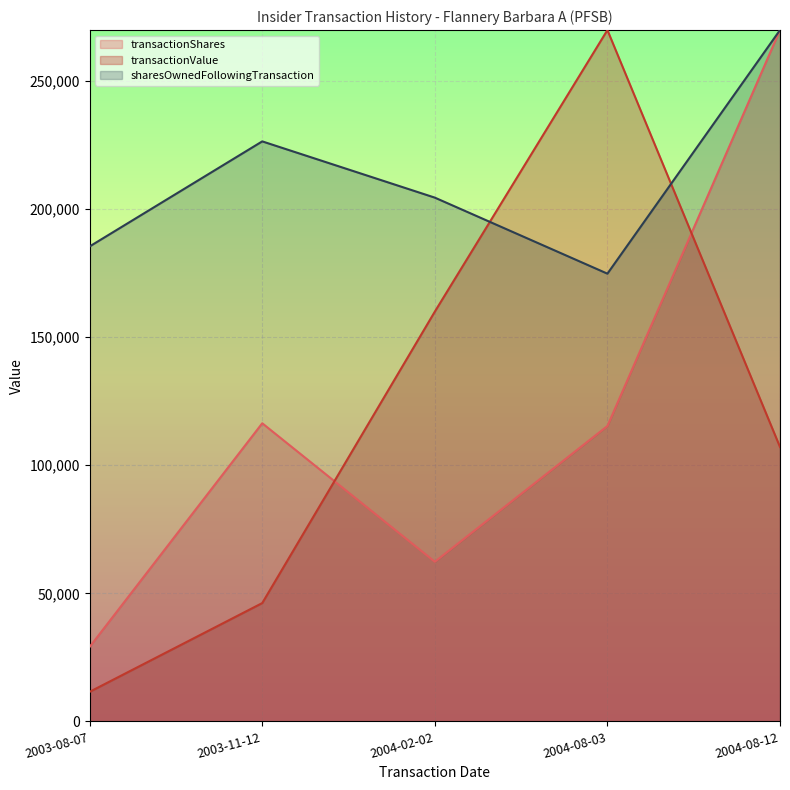

What is the difference between the highest and lowest values at 2004-08-12?

162769.2